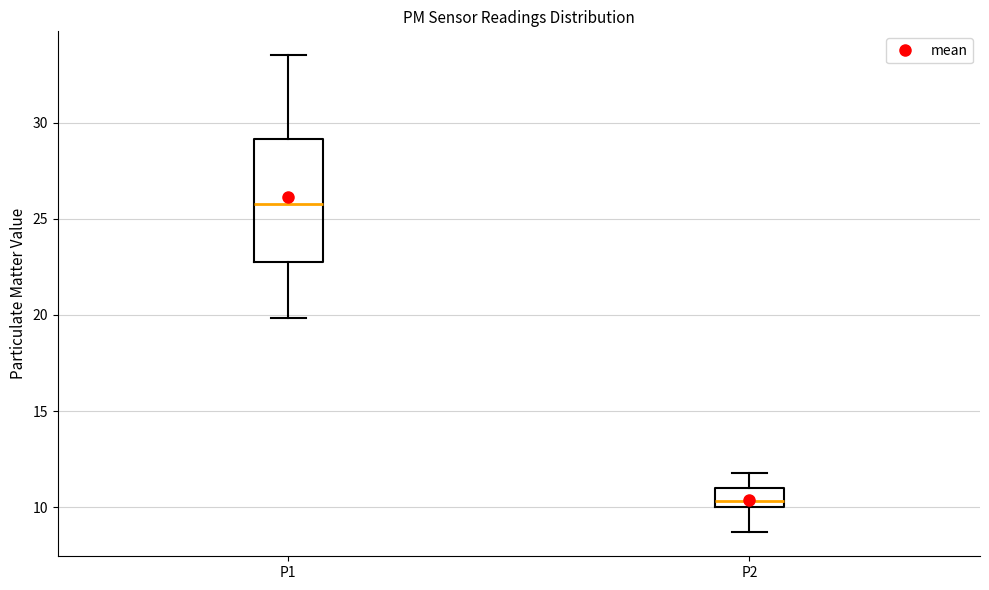

Reading left to right, transcribe this box plot: for each box, give where its median line is, the range the box spans, and where its two whiskers end, as read against the y-axis. The values are not printed on the chart, so give them approximately, as read against the axis.

P1: median 26.0, box 22.5 to 29.0, whiskers 20.0 to 33.5
P2: median 10.5, box 10.0 to 11.0, whiskers 8.5 to 12.0